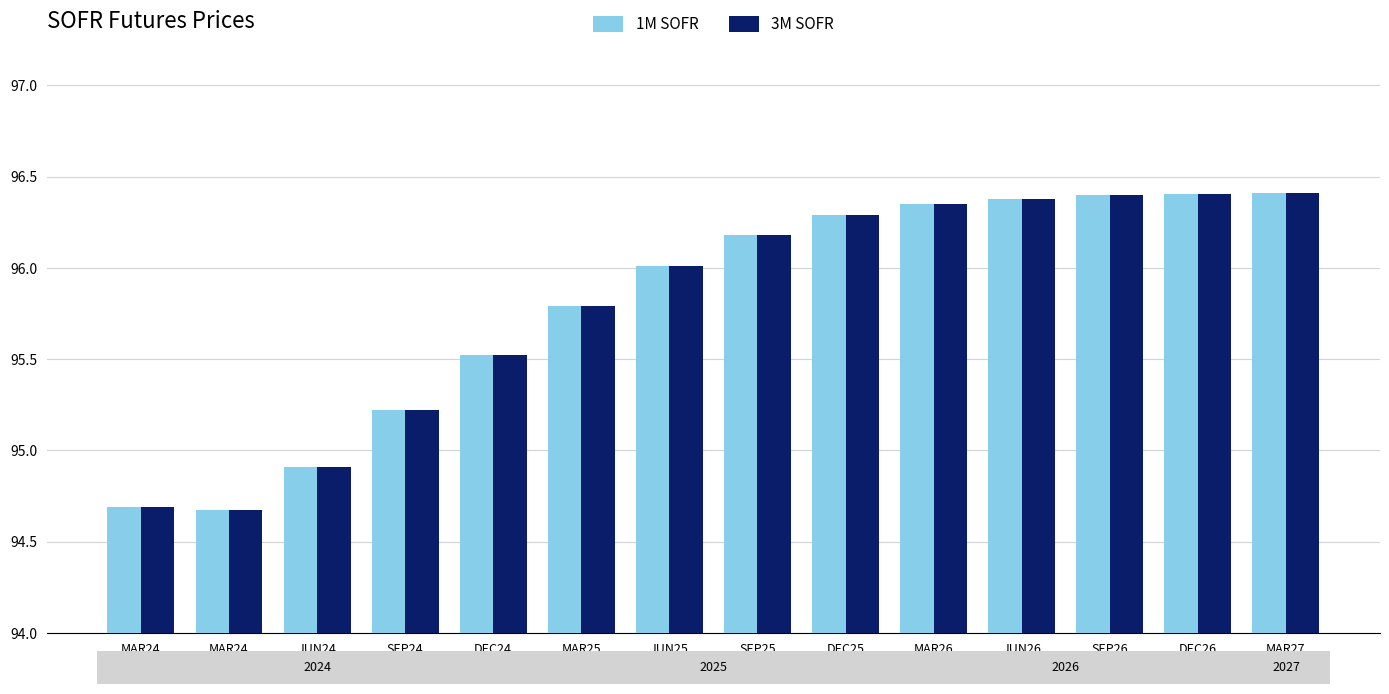

What is the total value across all series at SEP24?

190.4